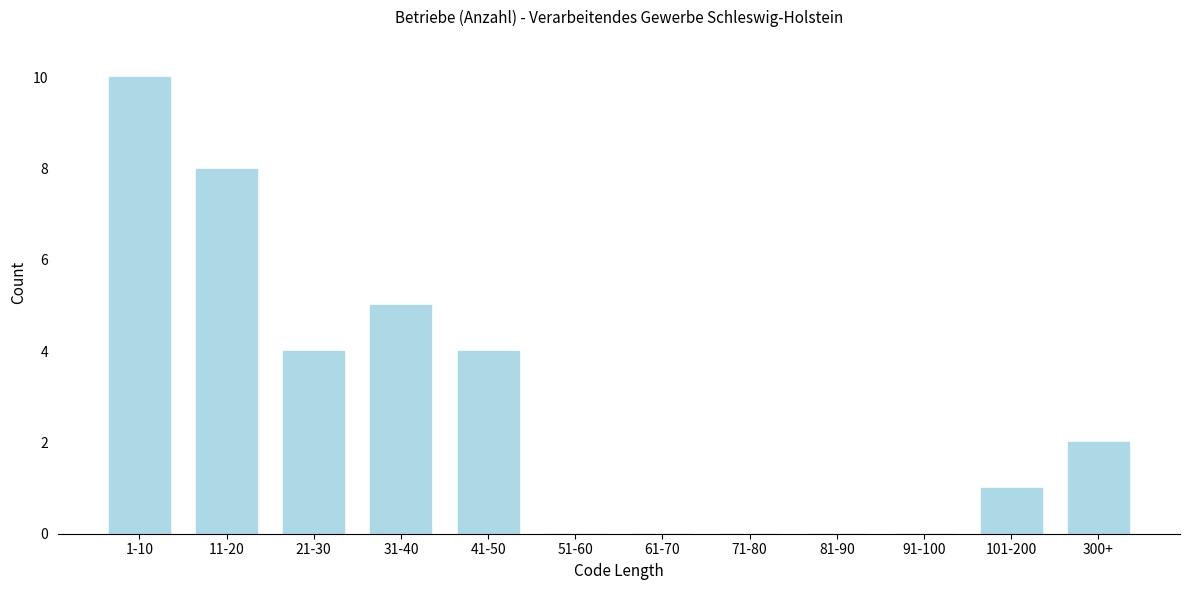

Reading left to right, transcribe all the data shown in this chart.

1-10=10	11-20=8	21-30=4	31-40=5	41-50=4	51-60=0	61-70=0	71-80=0	81-90=0	91-100=0	101-200=1	300+=2